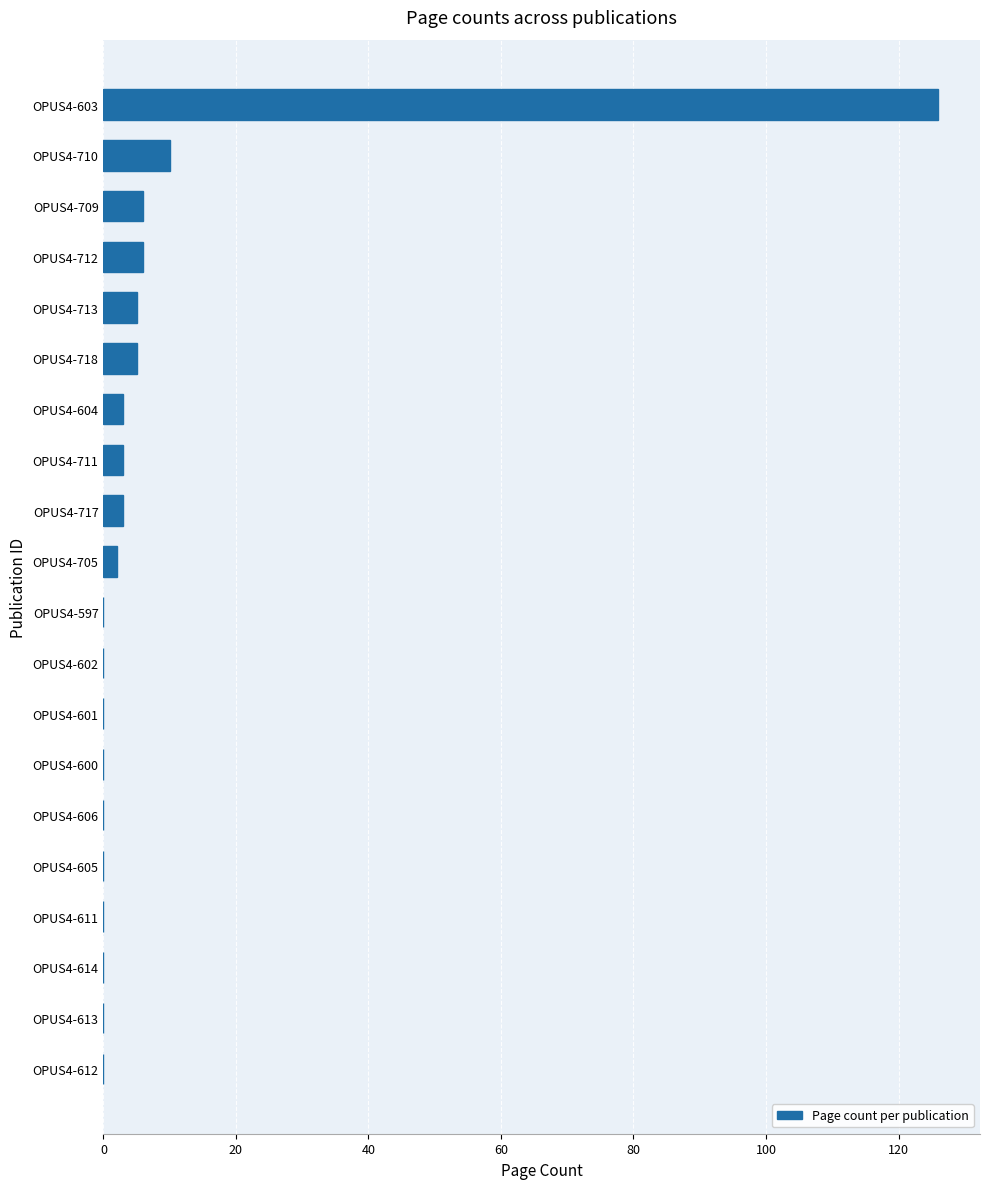

Which label corresponds to the largest value in the chart?

OPUS4-603